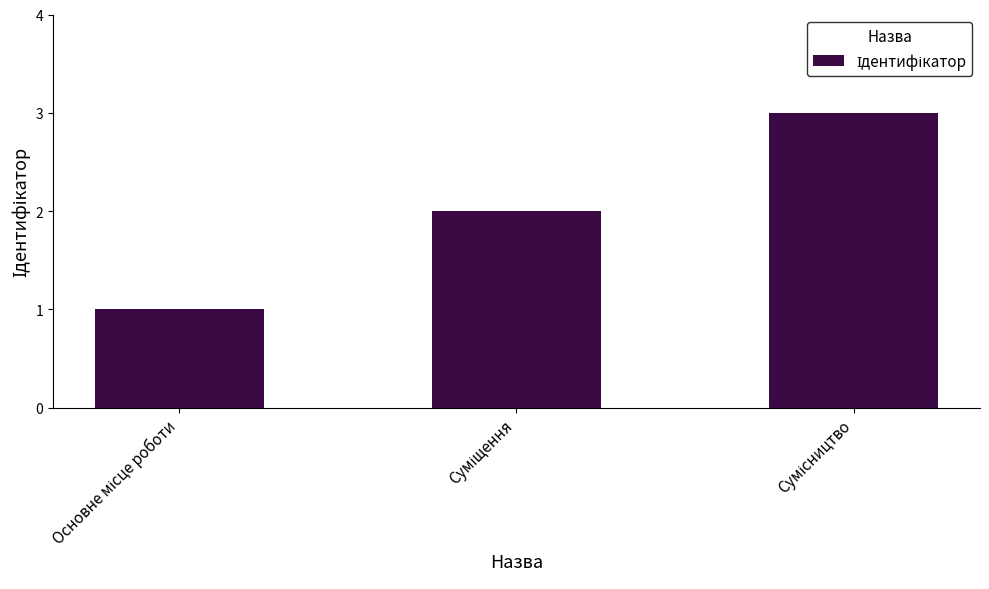

What is the greatest value displayed?

3